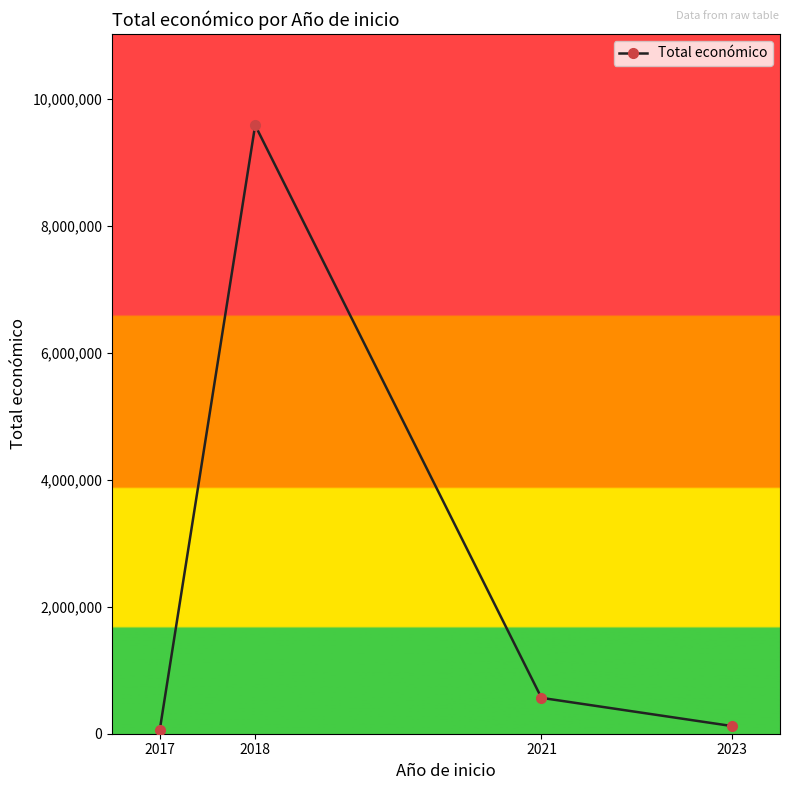

Is it true that the value at 2018 is 4243094?

False